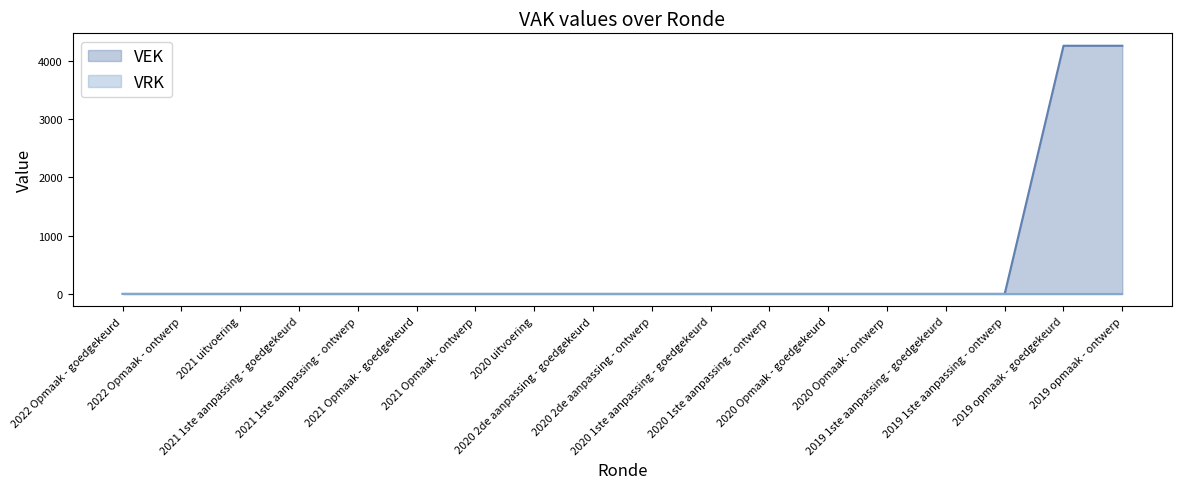

How many distinct data groups are displayed?

2